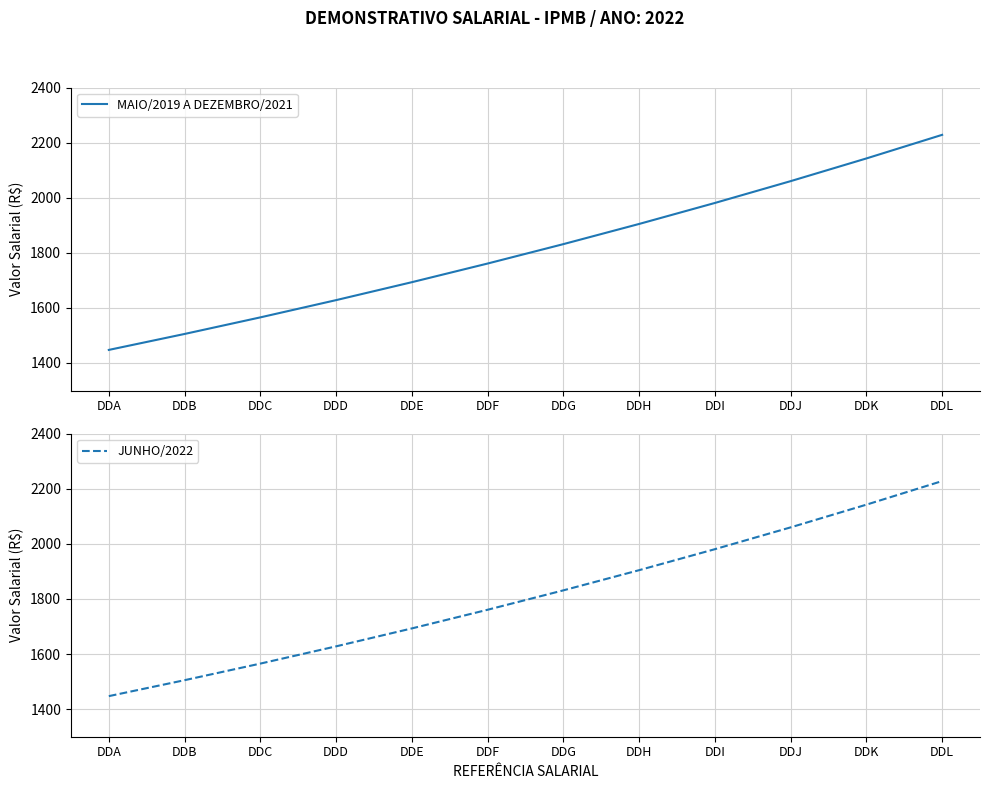

Which series has the largest range (max minus min)?

MAIO/2019 A DEZEMBRO/2021